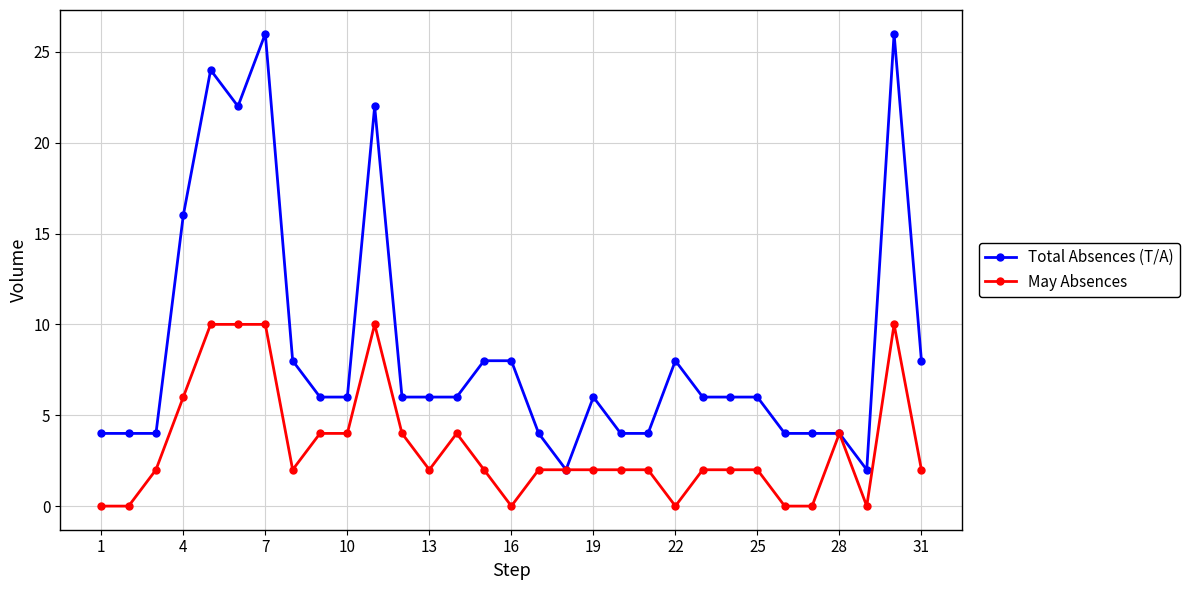

Reading left to right, extract all data points from this chart.

Total Absences (T/A): 4	4	4	16	24	22	26	8	6	6	22	6	6	6	8	8	4	2	6	4	4	8	6	6	6	4	4	4	2	26	8
May Absences: 0	0	2	6	10	10	10	2	4	4	10	4	2	4	2	0	2	2	2	2	2	0	2	2	2	0	0	4	0	10	2